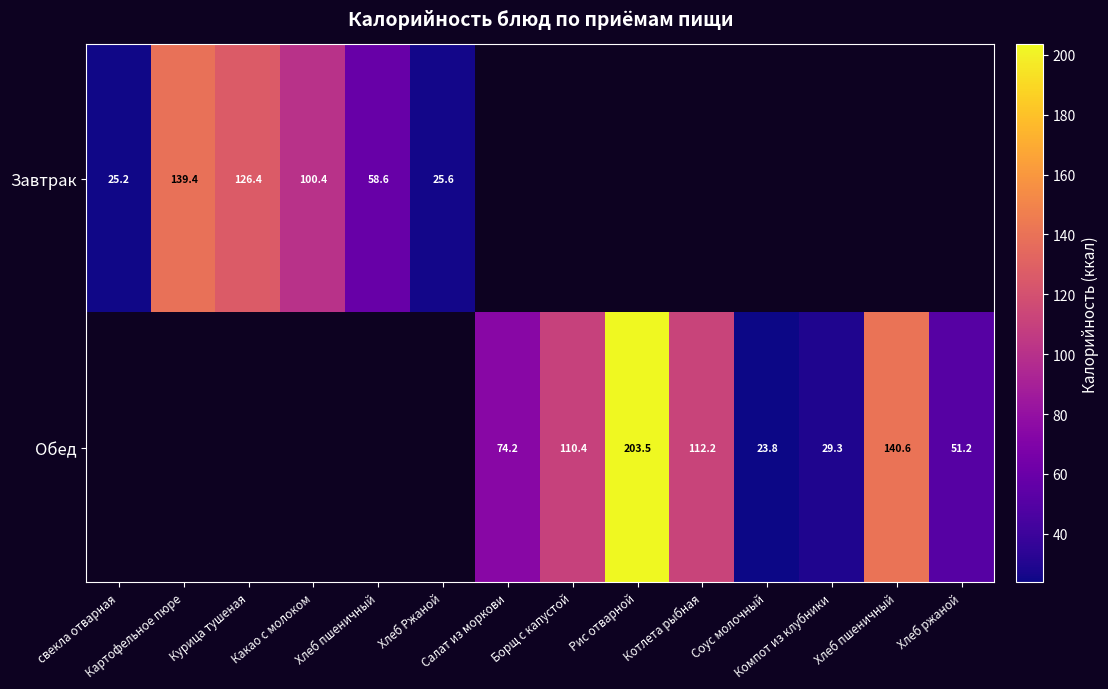

Is the value of Обед at Котлета рыбная greater than the value of Завтрак at Котлета рыбная?

No